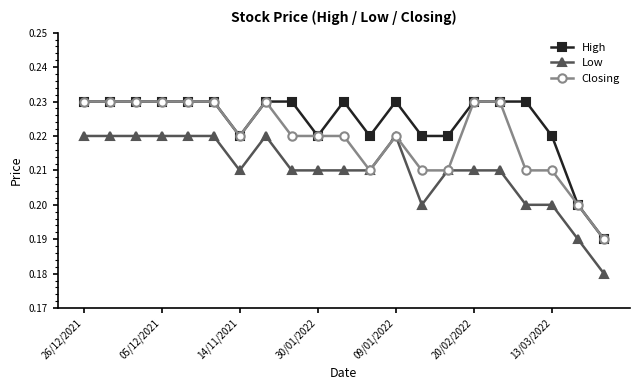

True or false: Closing has more than 1 points higher than both neighbors.

True